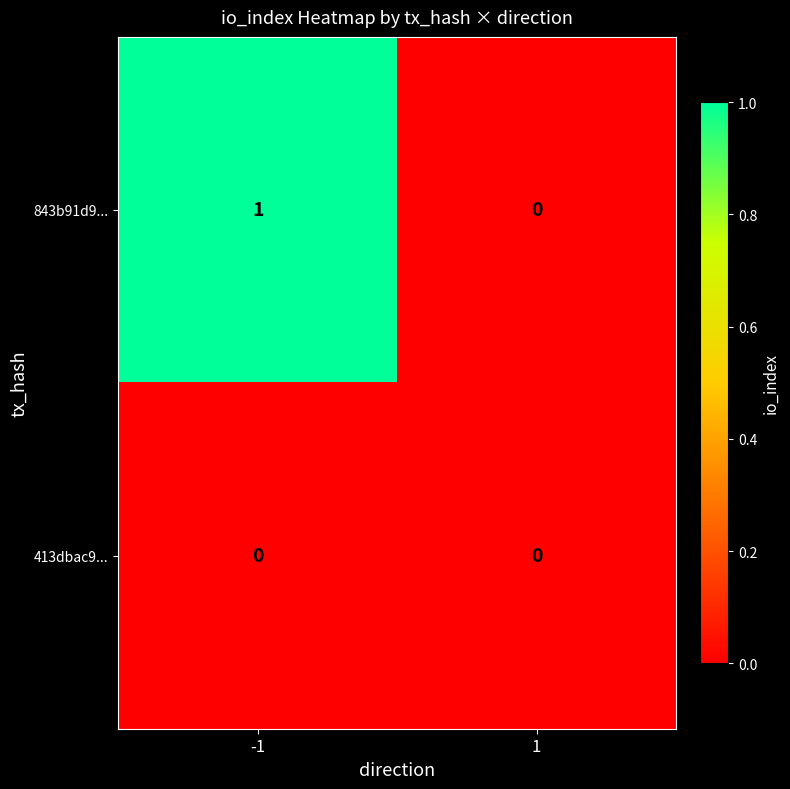

Is the value of 843b91d9... at -1 greater than the value of 413dbac9... at -1?

Yes